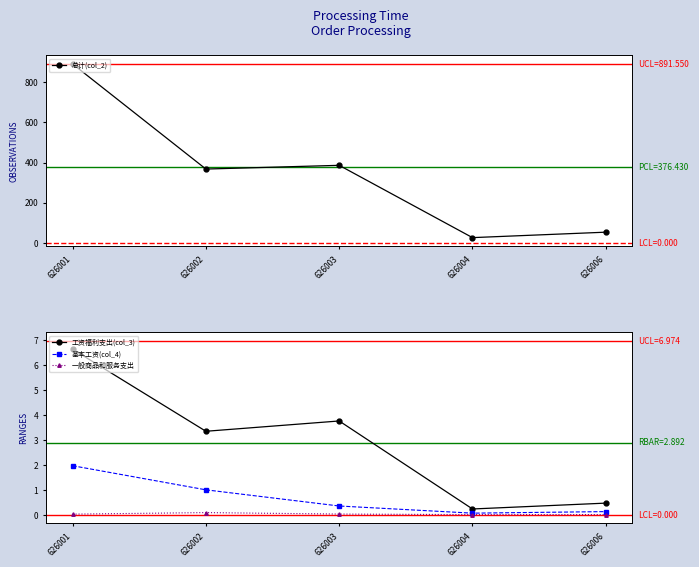

Reading left to right, extract all data points from this chart.

总计(col_2): 891.5	367.6	386.2	25.7	52.9
工资福利支出(col_3): 6.6	3.4	3.8	0.2	0.5
基本工资(col_4): 2.0	1.0	0.4	0.1	0.1
一般商品和服务支出: 0.0	0.1	0.0	0.0	0.0